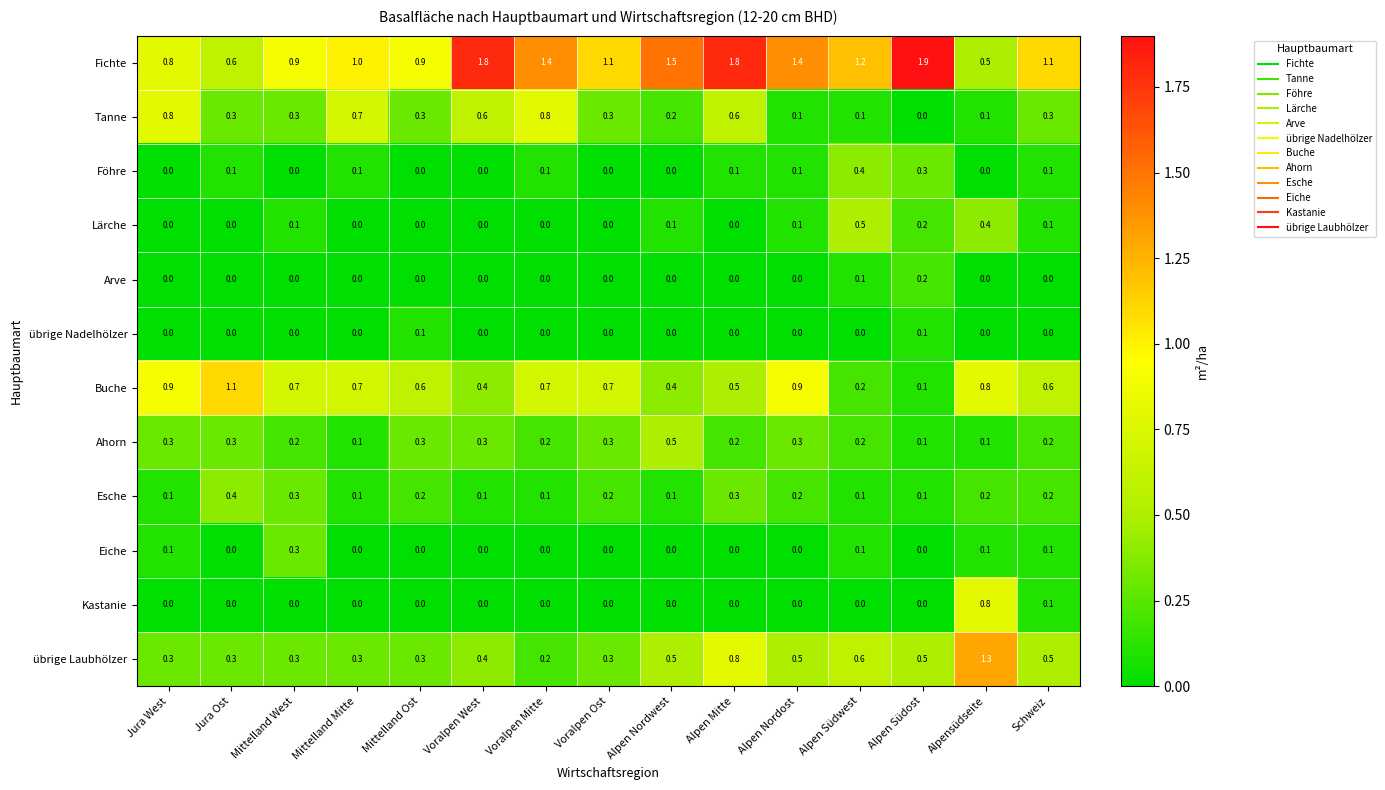

Which series has the largest total across all categories?

Fichte